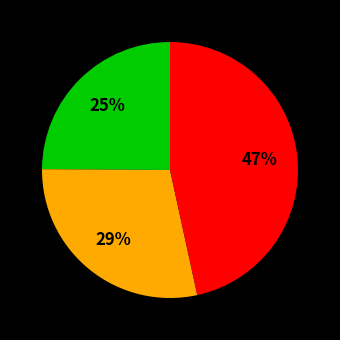

Does any single category account for the majority?

No